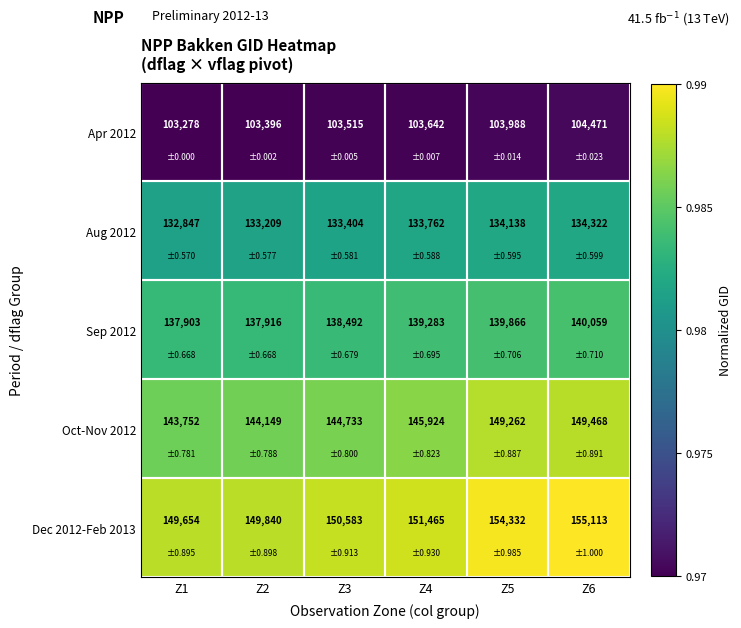

Is it true that Apr 2012 equals 58569 at Z3?

False